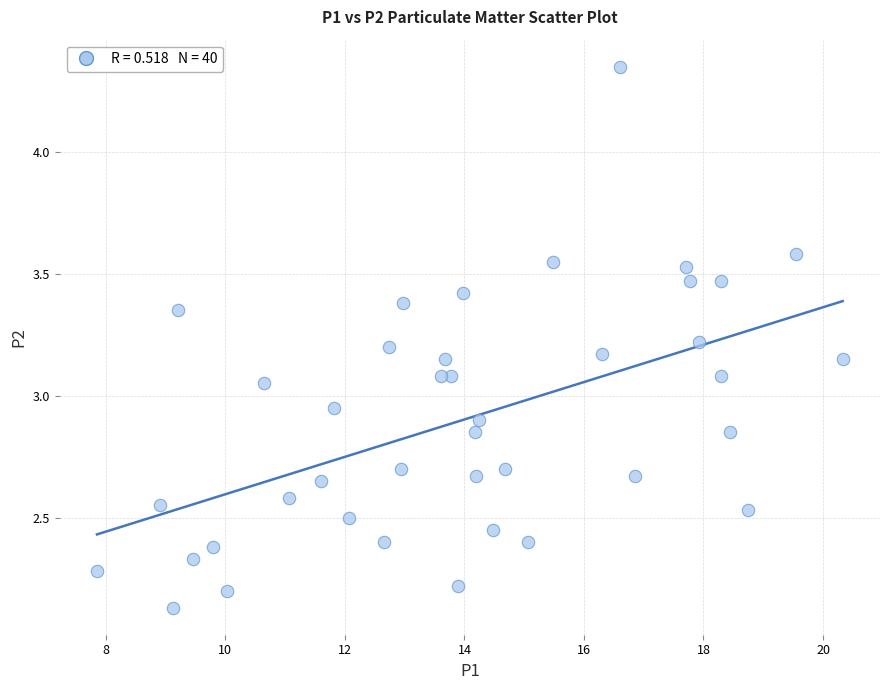

What is the range of Y values (max minus min)?

2.2